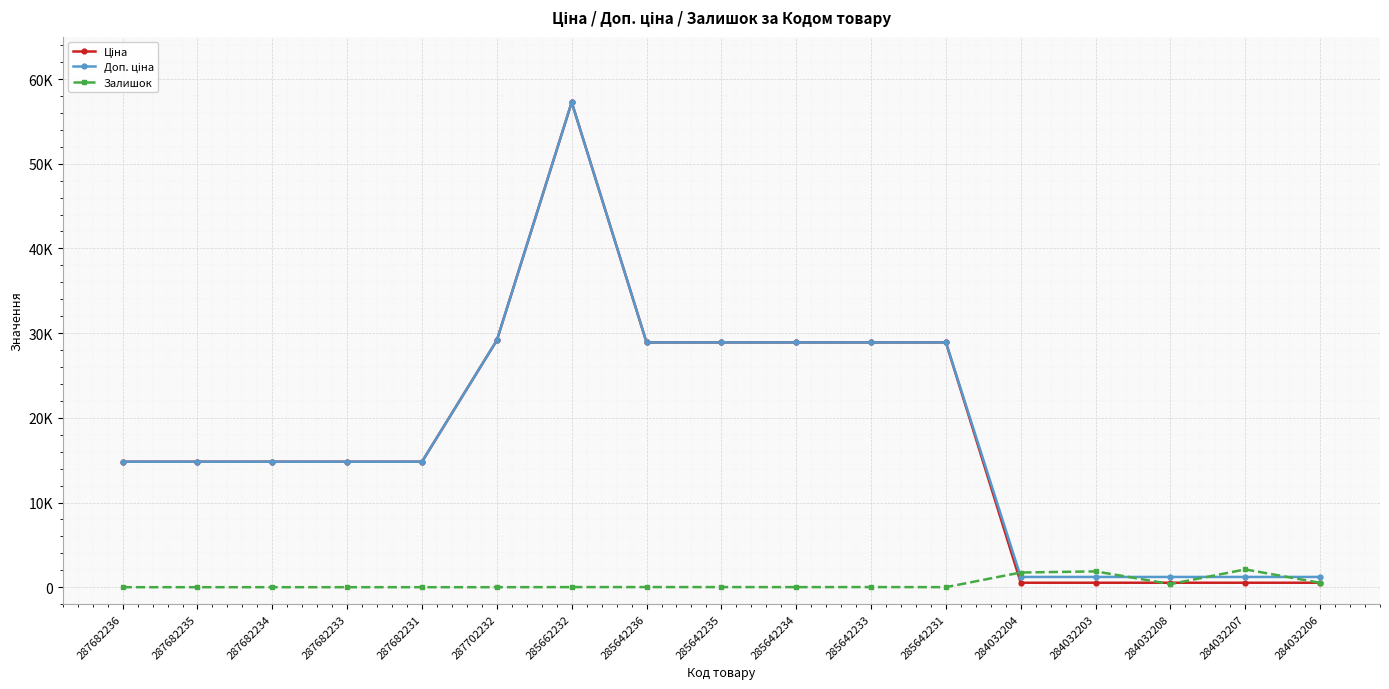

What is the sum of the Доп. ціна values at 287682236 and 285642233?

43719.3